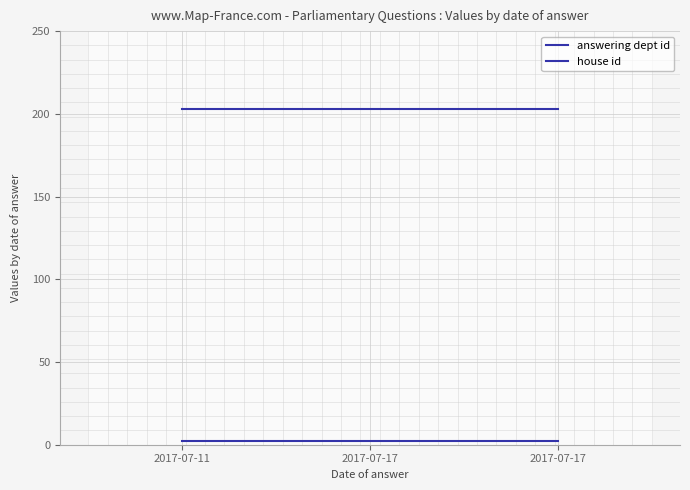

List the labels in order of house id value, largest first.

2017-07-11, 2017-07-17, 2017-07-17